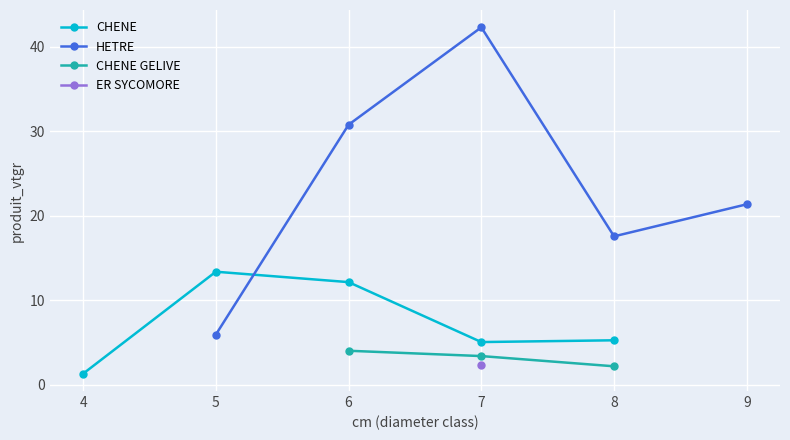

True or false: CHENE has more than 1 points higher than both neighbors.

False